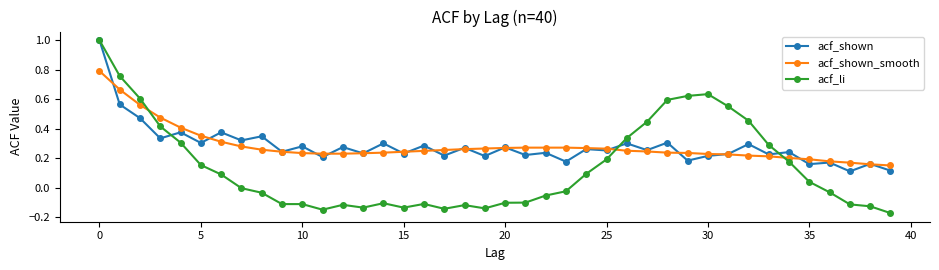

What is the maximum value shown in the chart?

1.0